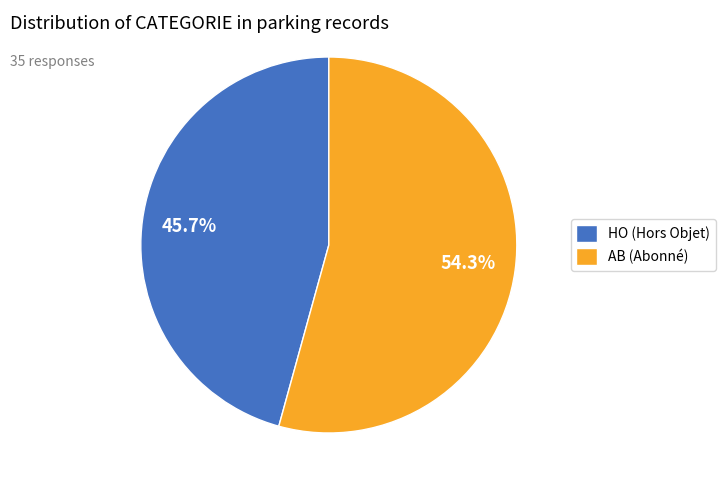

How many segments does this pie chart have?

2